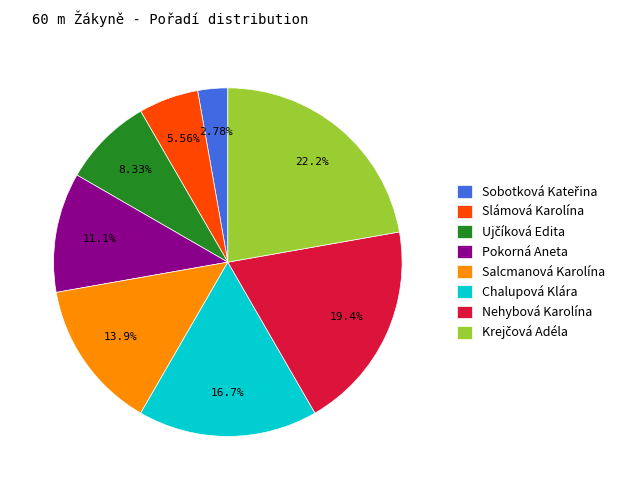

Is there any slice that represents more than half of the pie?

No